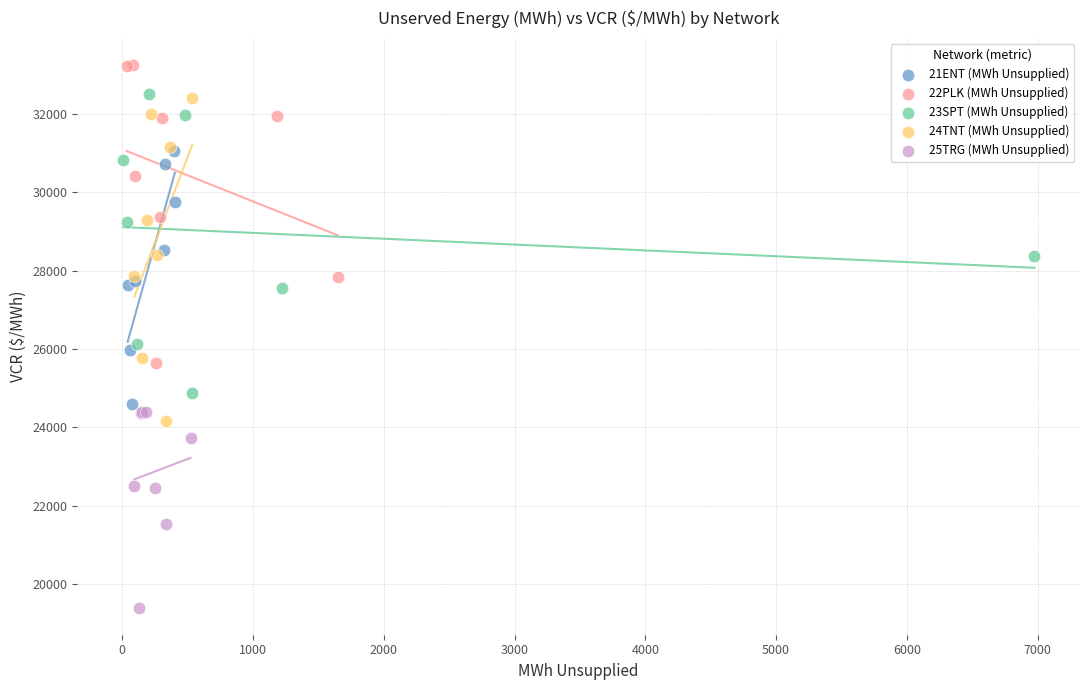

Which series contains the lowest Y value?

25TRG (MWh Unsupplied)